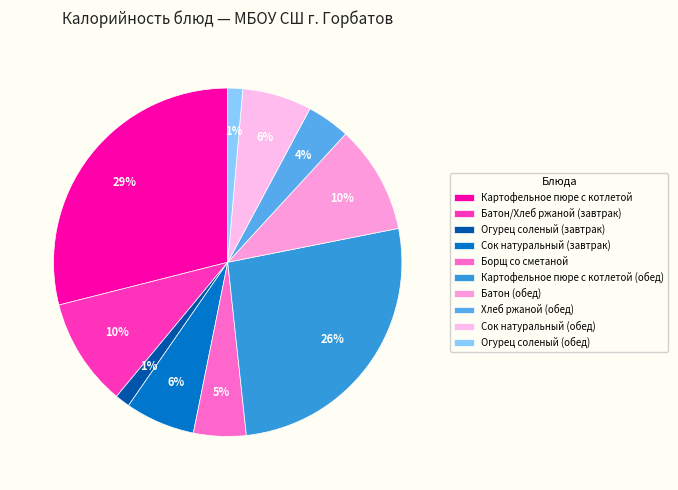

Does any single category account for the majority?

No